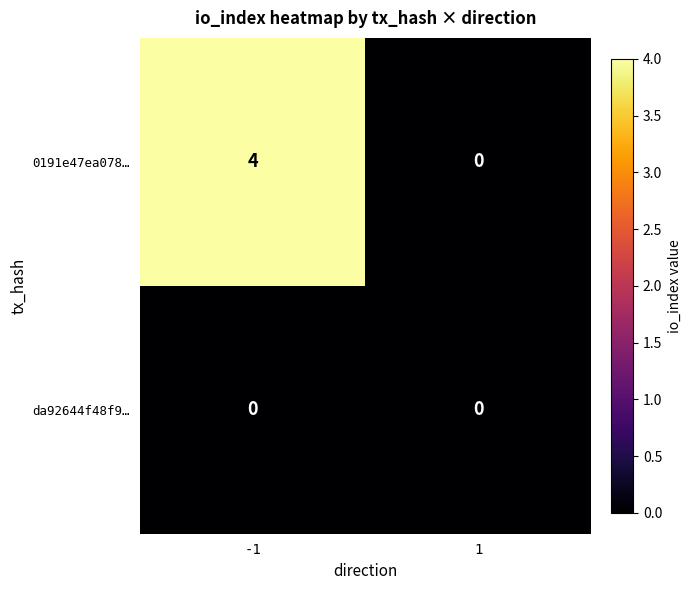

The value of da92644f48f9… at -1 is 0. True or false?

True